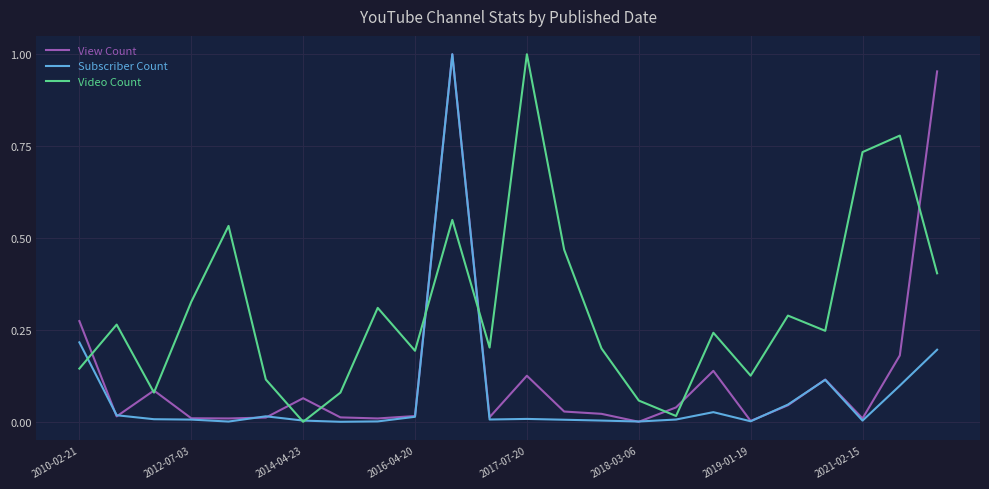

Rank the series by their average value, from lowest to highest.

Subscriber Count, View Count, Video Count